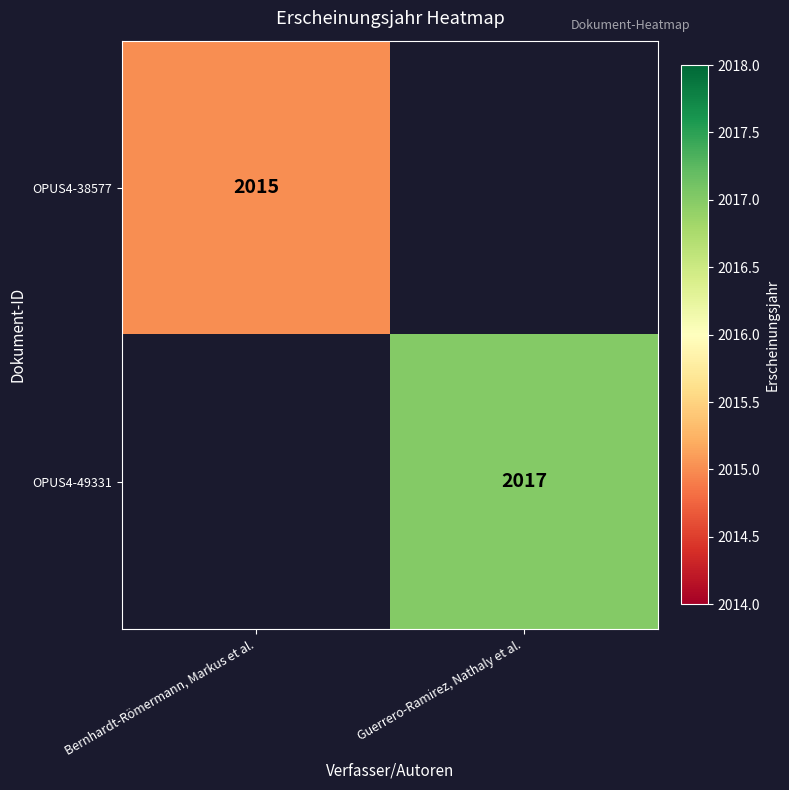

The OPUS4-38577 series shows 2015 at Bernhardt-Römermann, Markus et al.. True or false?

True